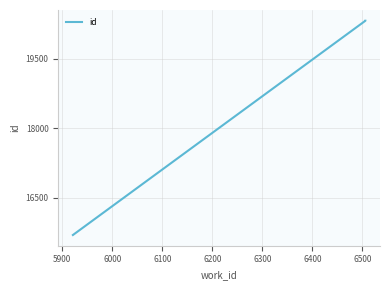

The value at 5900 is 27509. True or false?

False